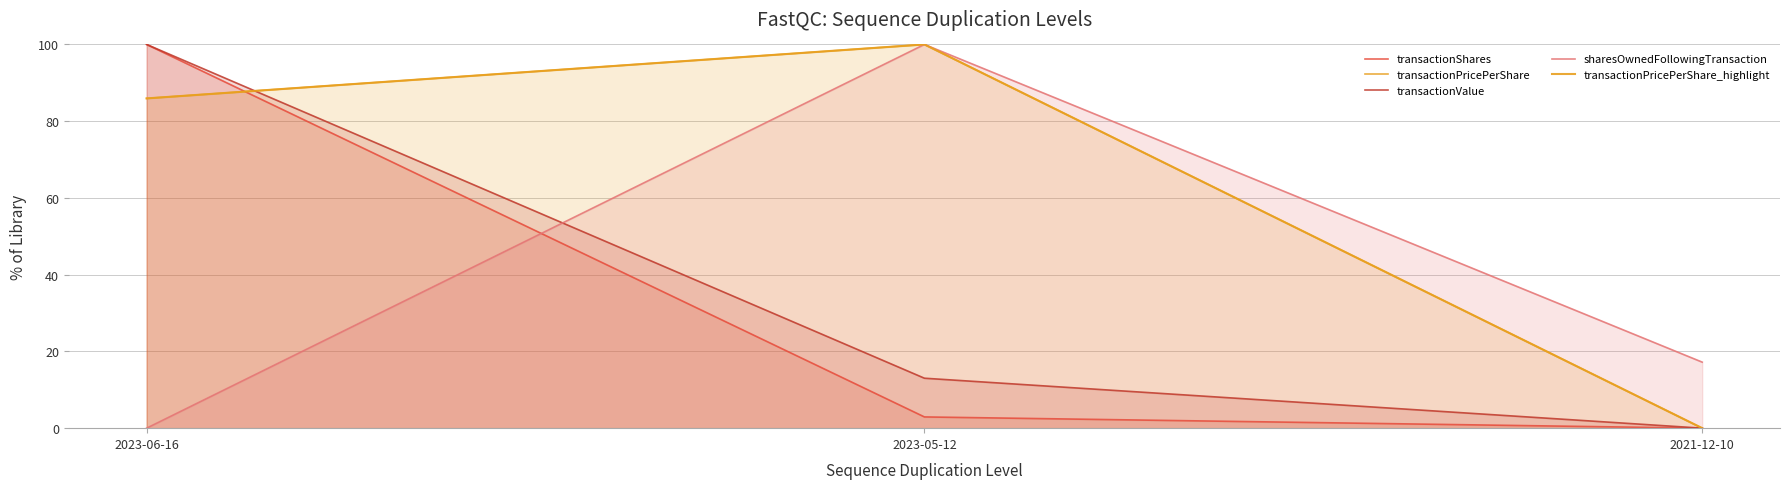

What is the value of the transactionShares point at the 1st from the left?

100.0